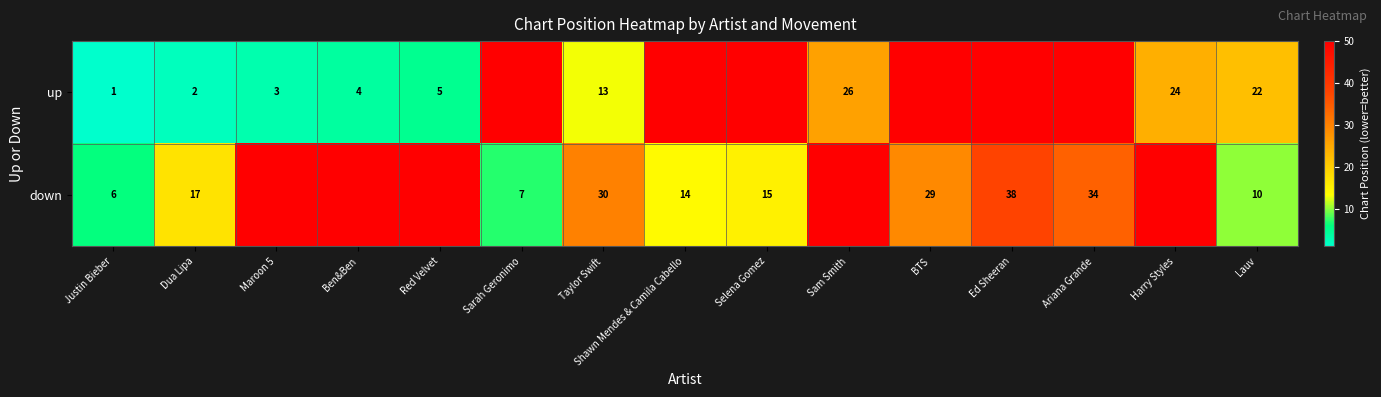

At Dua Lipa, list the series in order from smallest to largest.

up, down